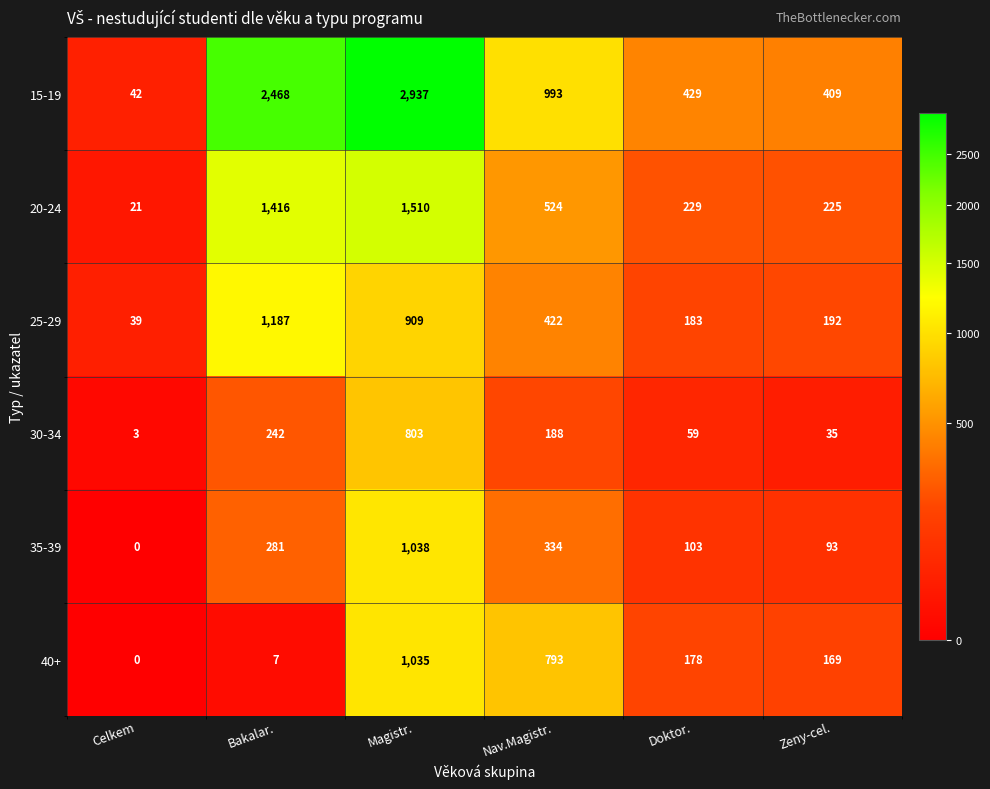

At Doktor., list the series in order from smallest to largest.

30-34, 35-39, 40+, 25-29, 20-24, 15-19